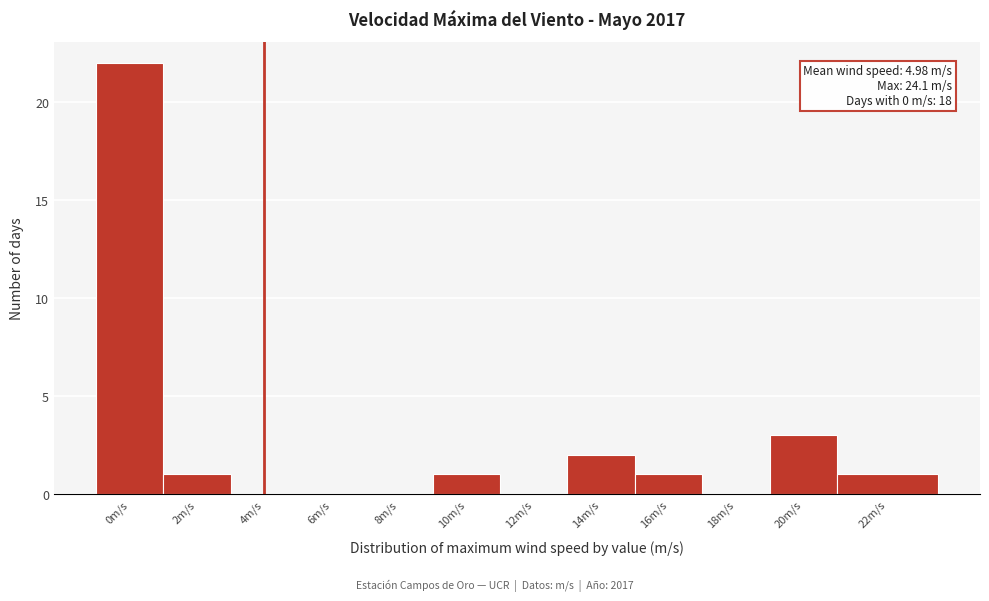

Reading left to right, list all the values displayed in this chart.

0m/s=22	2m/s=1	4m/s=0	6m/s=0	8m/s=0	10m/s=1	12m/s=0	14m/s=2	16m/s=1	18m/s=0	20m/s=3	22m/s=1